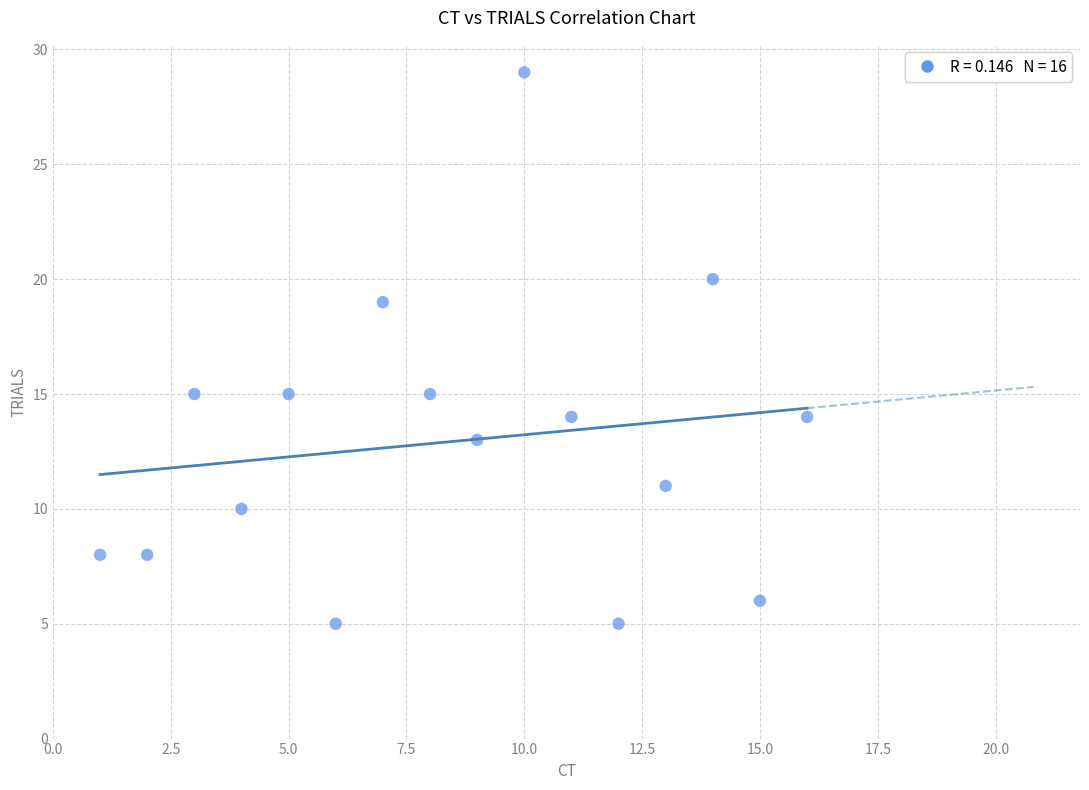

What is the range of X values (max minus min)?

15